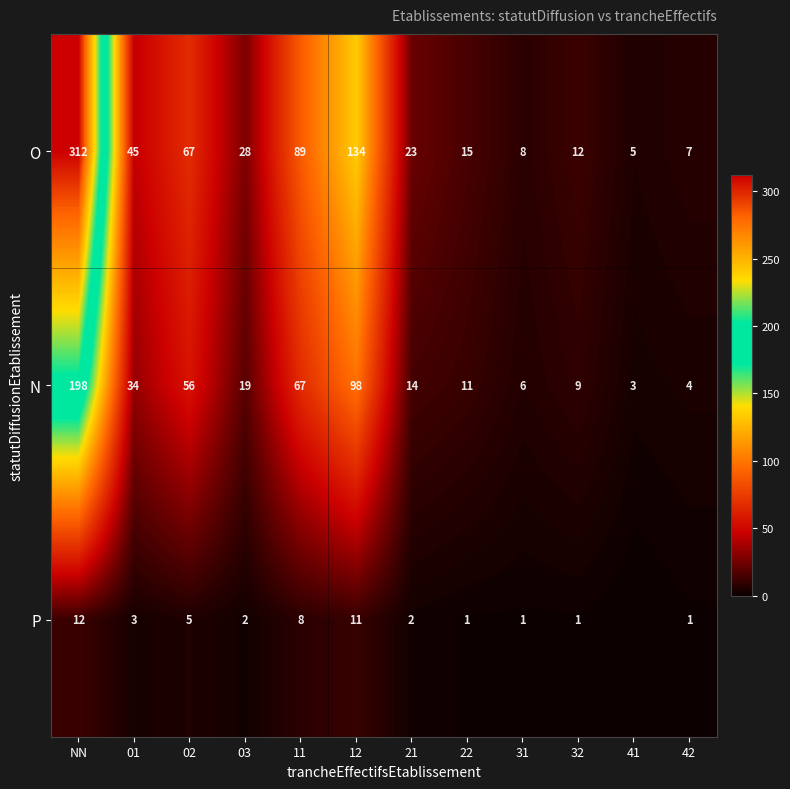

How many distinct data groups are displayed?

3